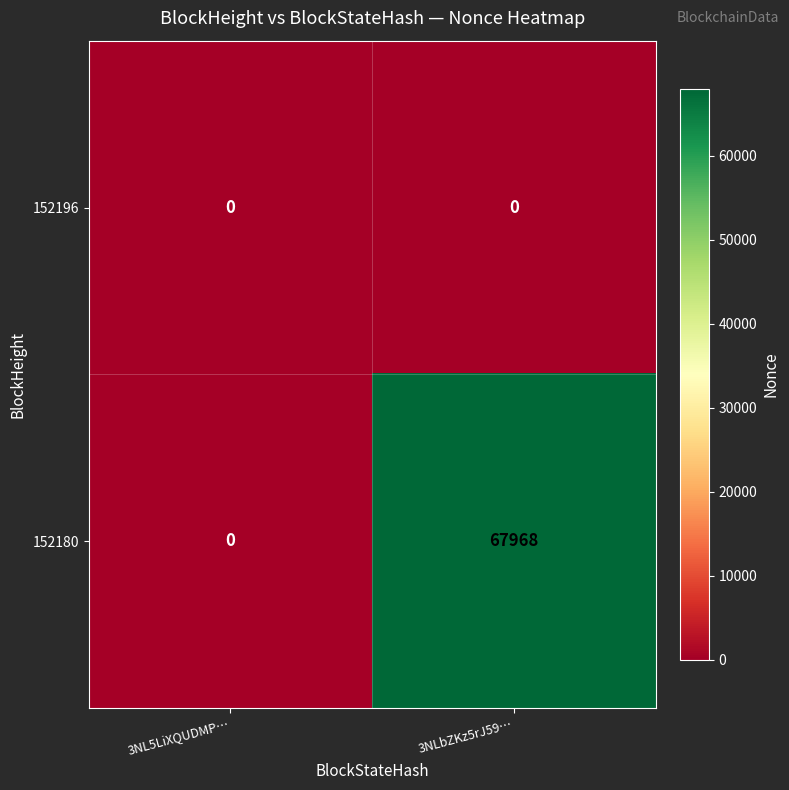

What is the spread (max minus min) of values at 3NLbZKz5rJ59…?

67968